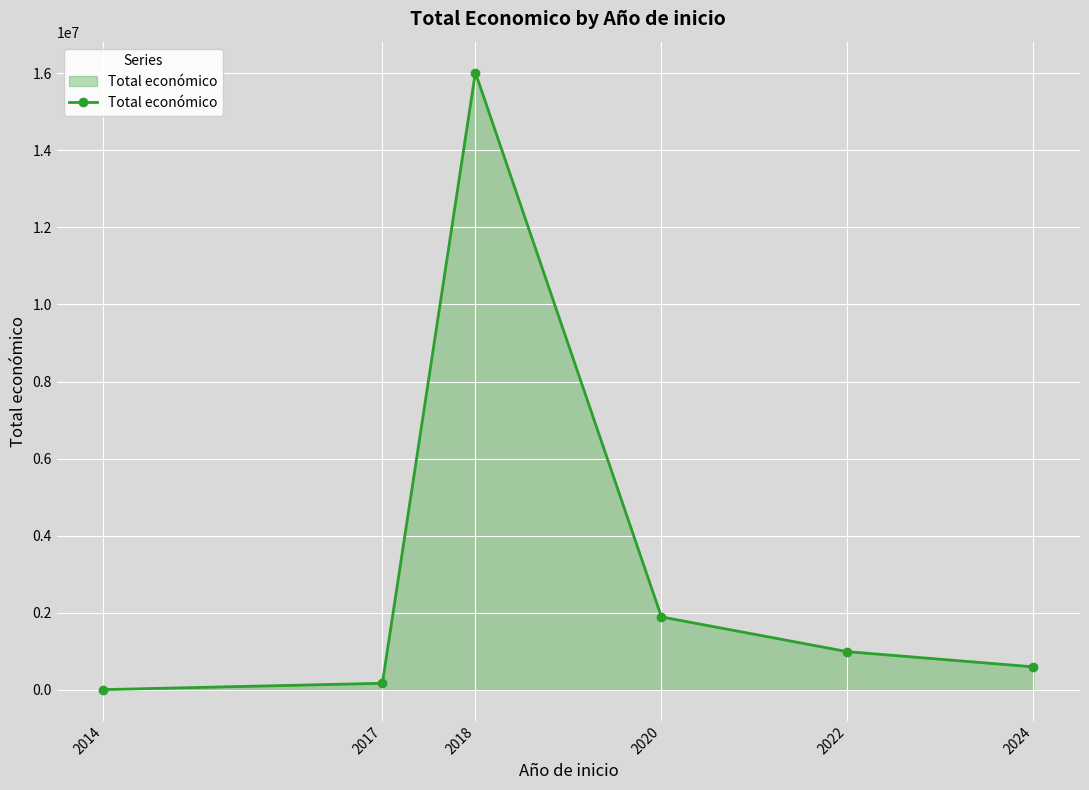

What is the value of the 4th point from the left?

1893955